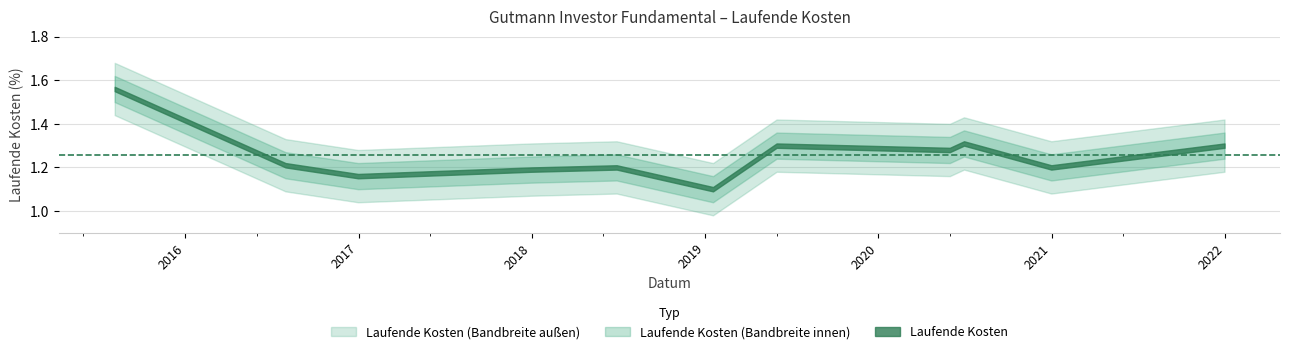

What is the label of the 5th point from the right?

2019-06-01